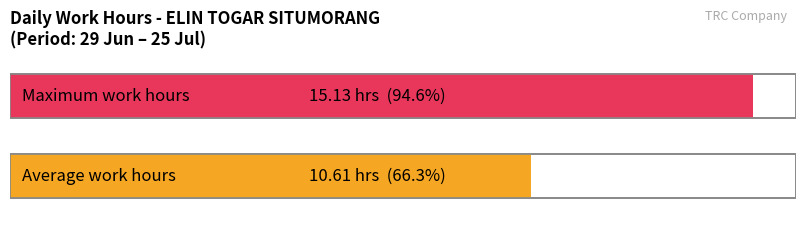

Between 20 and 7, which is larger?

20